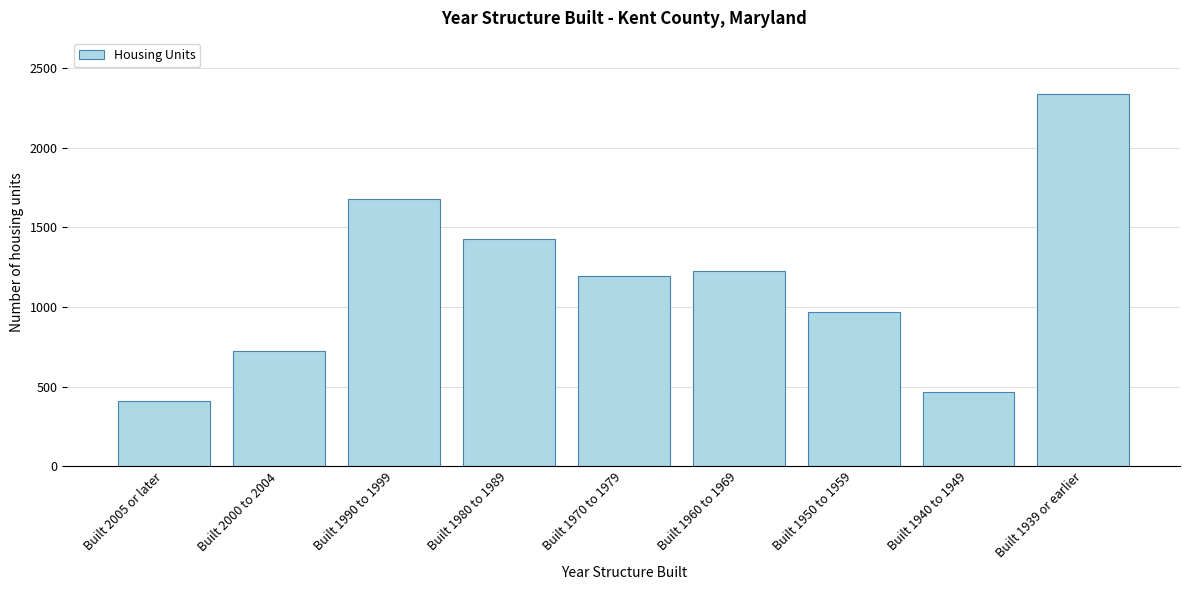

Reading right to left, transcribe all the data shown in this chart.

Built 1939 or earlier=2338	Built 1940 to 1949=463	Built 1950 to 1959=966	Built 1960 to 1969=1225	Built 1970 to 1979=1193	Built 1980 to 1989=1428	Built 1990 to 1999=1677	Built 2000 to 2004=724	Built 2005 or later=410